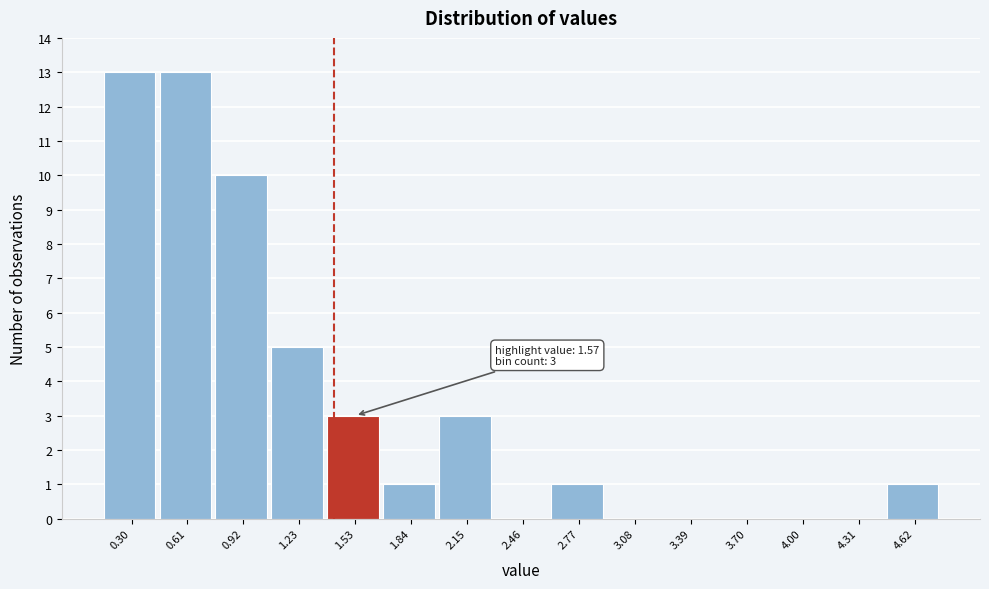

Reading left to right, transcribe all the data shown in this chart.

0.30=13	0.61=13	0.92=10	1.23=5	1.53=3	1.84=1	2.15=3	2.46=0	2.77=1	3.08=0	3.39=0	3.70=0	4.00=0	4.31=0	4.62=1